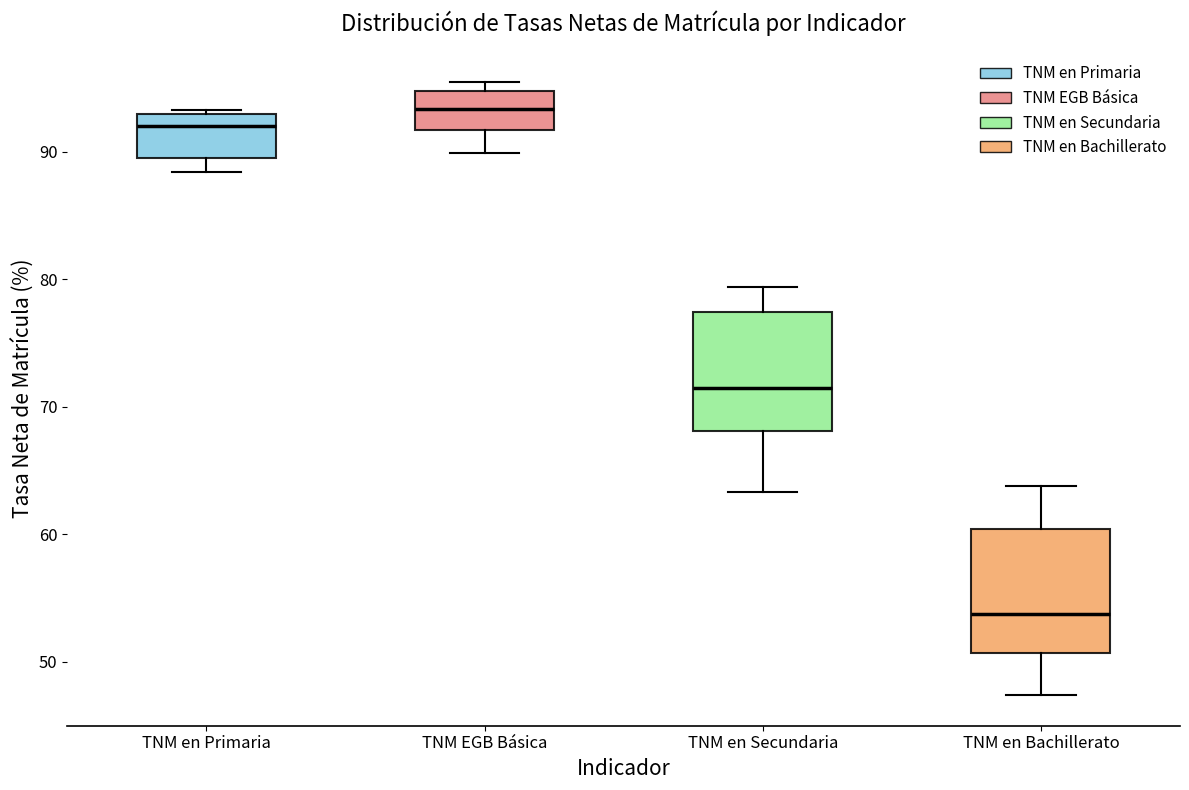

Where is the lower edge of the box for TNM en Primaria on the y-axis? The values are not printed on the chart, so give them approximately, as read against the axis.

90